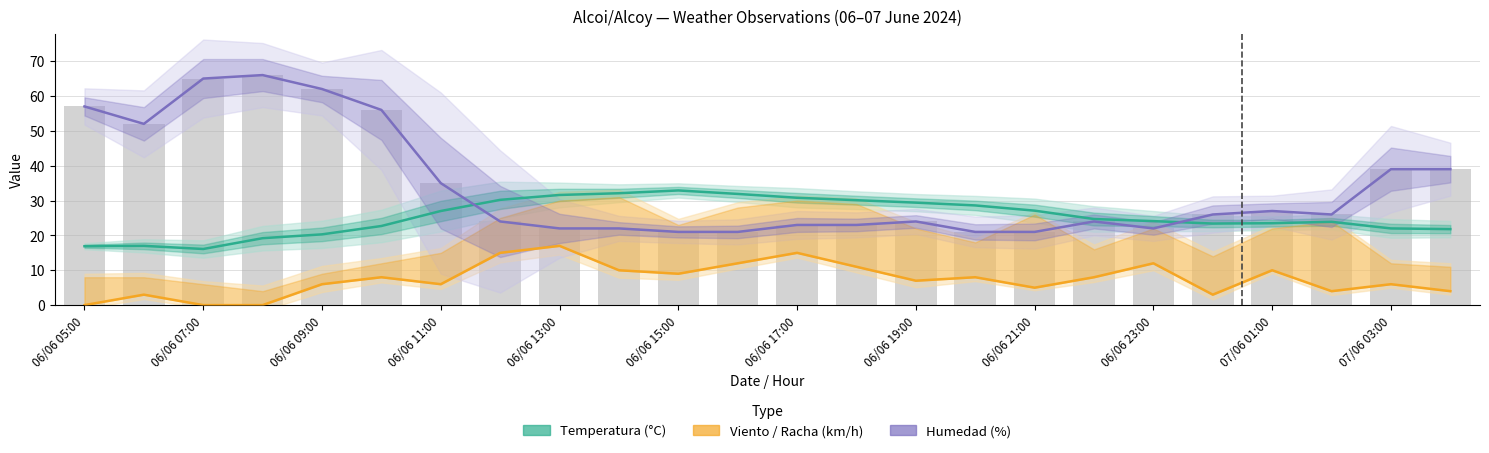

The Humedad (%) series shows 6.8 at 06/06 21:00. True or false?

False